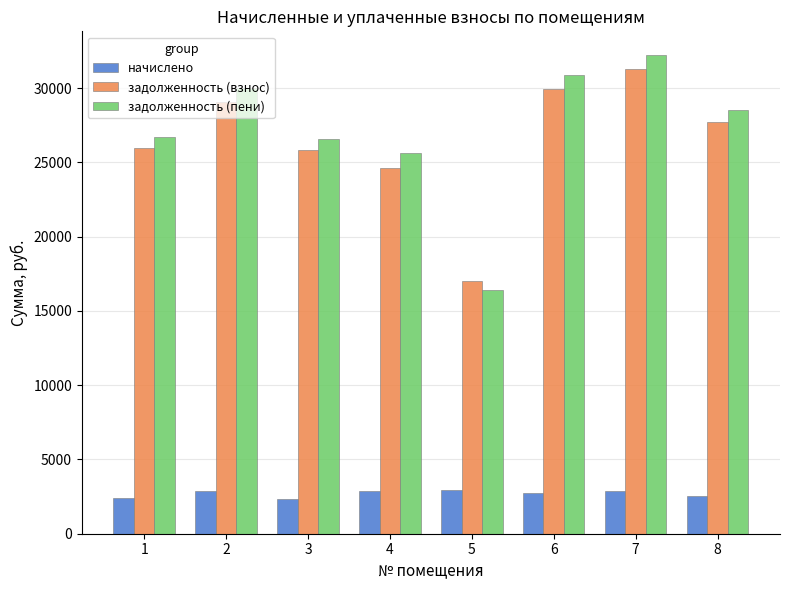

What is the average value of the начислено series?

2696.3